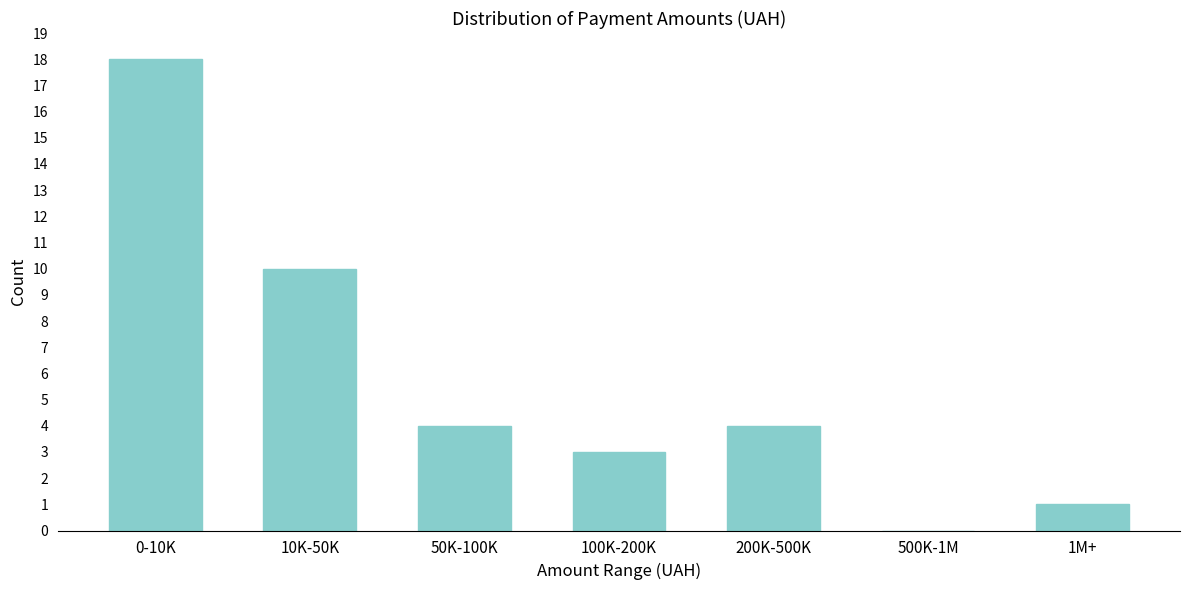

Reading left to right, what are all the values shown in this chart?

0-10K=18	10K-50K=10	50K-100K=4	100K-200K=3	200K-500K=4	500K-1M=0	1M+=1